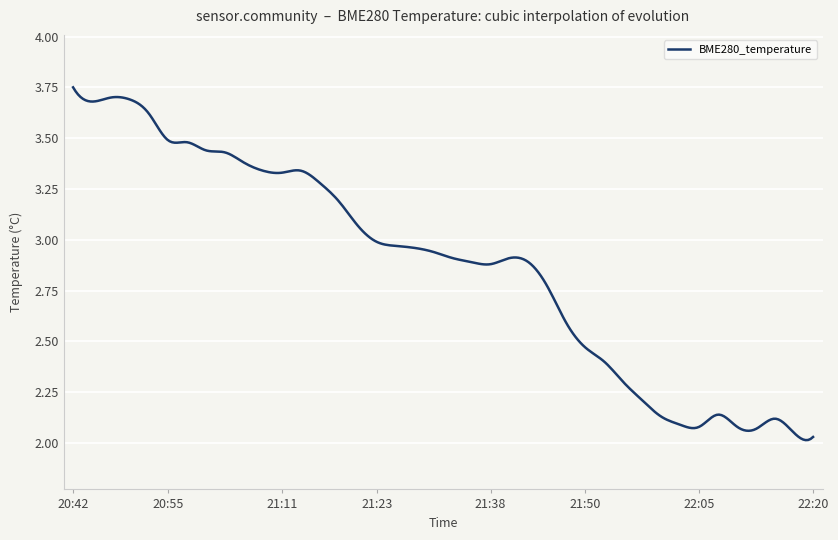

What is the difference between the maximum and minimum values?

1.7